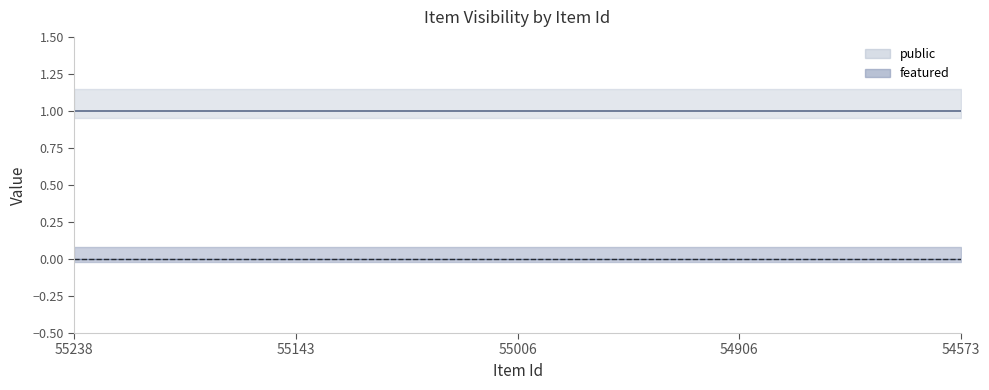

List the series in order of their peak value, highest first.

public, featured